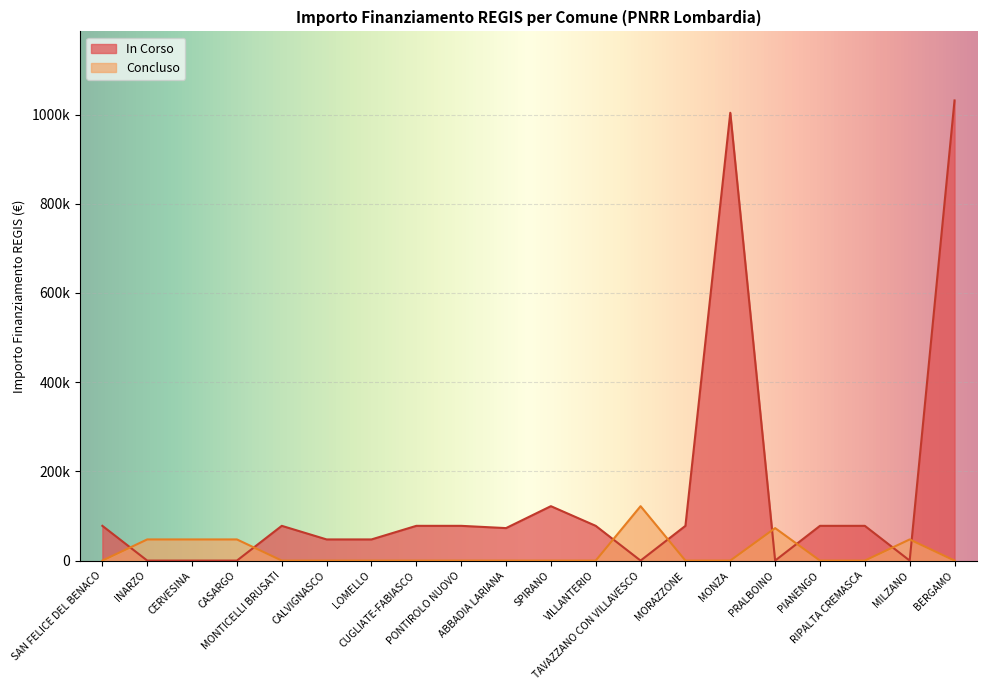

At PRALBOINO, list the series in order from largest to smallest.

Concluso, In Corso